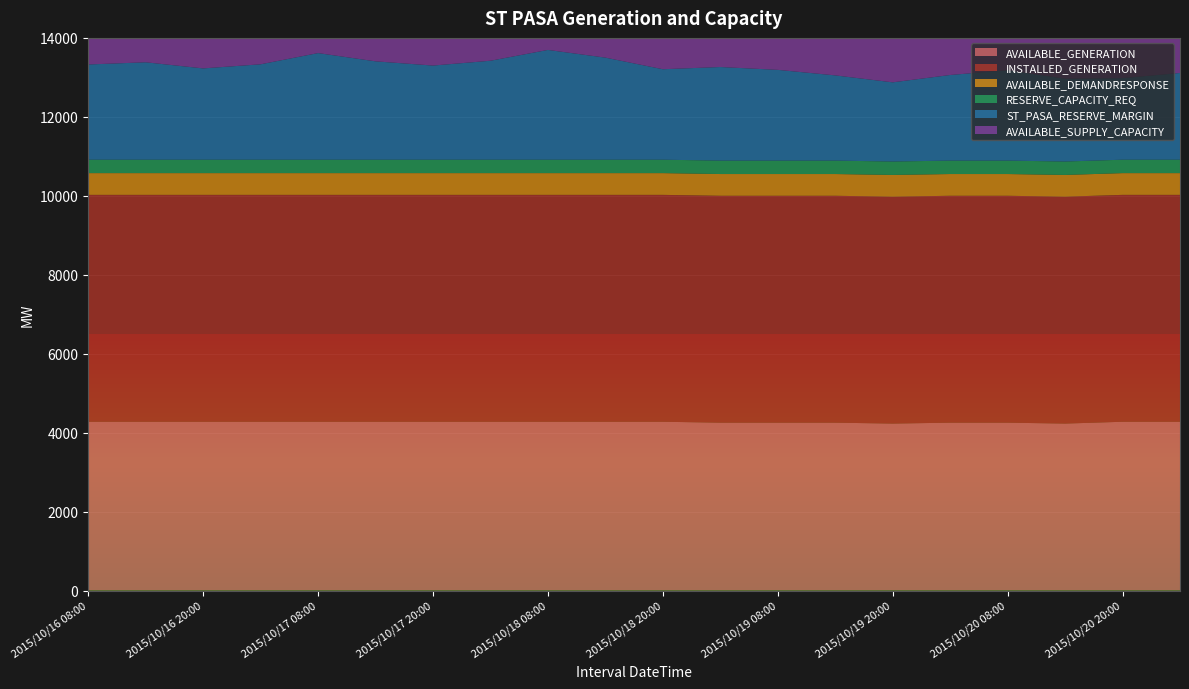

Reading left to right, extract all data points from this chart.

AVAILABLE_GENERATION: 4275	4275	4275	4275	4275	4275	4275	4275	4275	4275	4275	4252	4252	4252	4229	4252	4252	4229	4275	4275
INSTALLED_GENERATION: 5748	5748	5748	5748	5748	5748	5748	5748	5748	5748	5748	5748	5748	5748	5748	5748	5748	5748	5748	5748
AVAILABLE_DEMANDRESPONSE: 551	551	551	551	551	551	551	551	551	551	551	551	551	551	551	551	551	551	551	551
RESERVE_CAPACITY_REQ: 340	340	340	340	340	340	340	340	340	340	340	340	340	340	340	340	340	340	340	340
ST_PASA_RESERVE_MARGIN: 2412	2468	2313	2417	2701	2492	2385	2507	2781	2586	2292	2371	2299	2159	2006	2169	2290	2098	2067	2197
AVAILABLE_SUPPLY_CAPACITY: 4826	4826	4826	4826	4826	4826	4826	4826	4826	4826	4826	4803	4803	4803	4780	4803	4803	4780	4826	4826